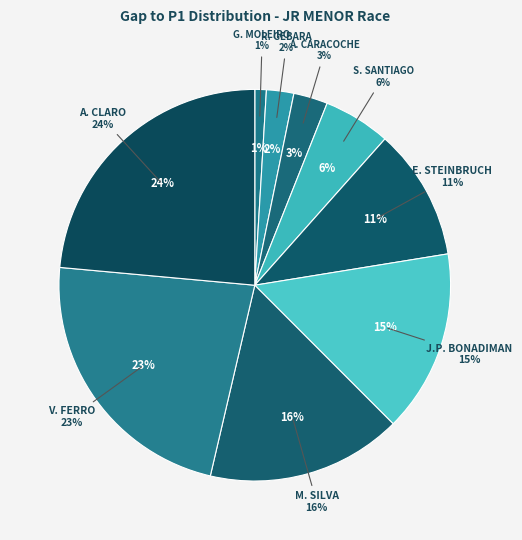

Does MIGUEL SILVA represent more than half of the total?

No